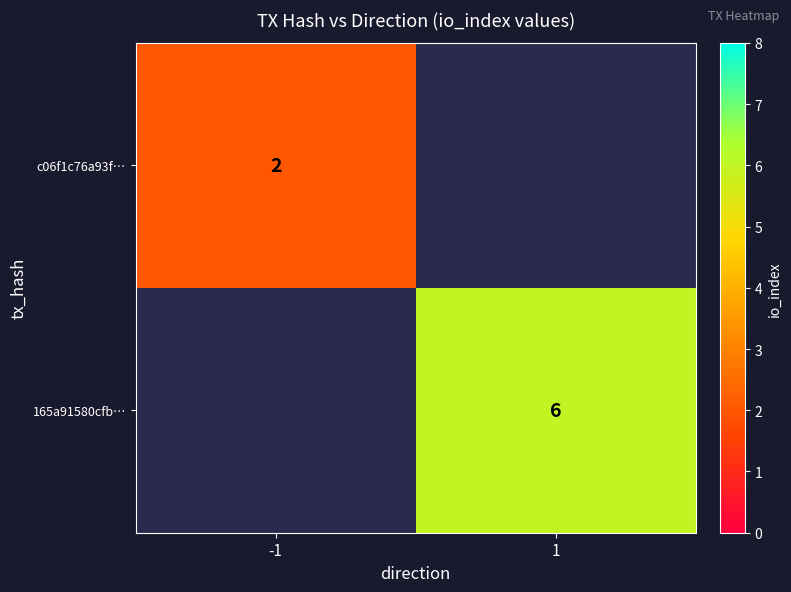

True or false: 165a91580cfb… has a value of 1.3 at 1.

False